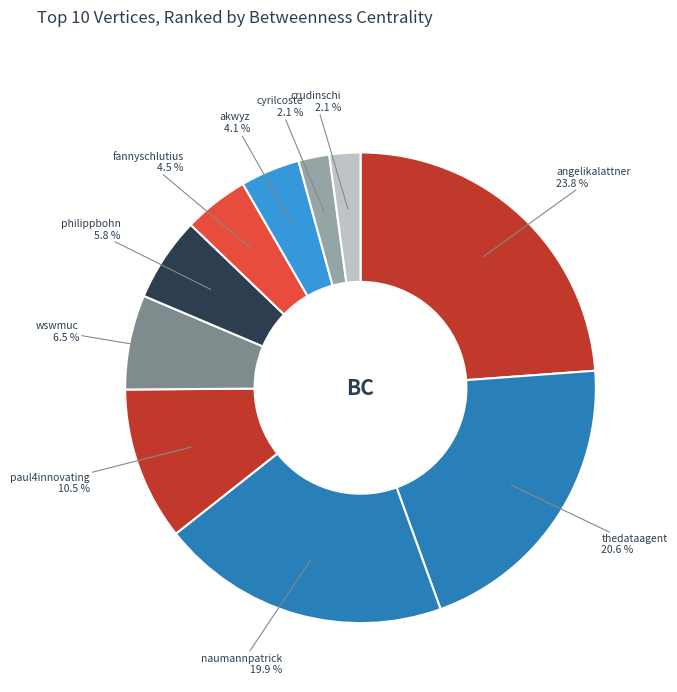

To the nearest percent, what is the difference between the angelikalattner and wswmuc slice percentages?

17%